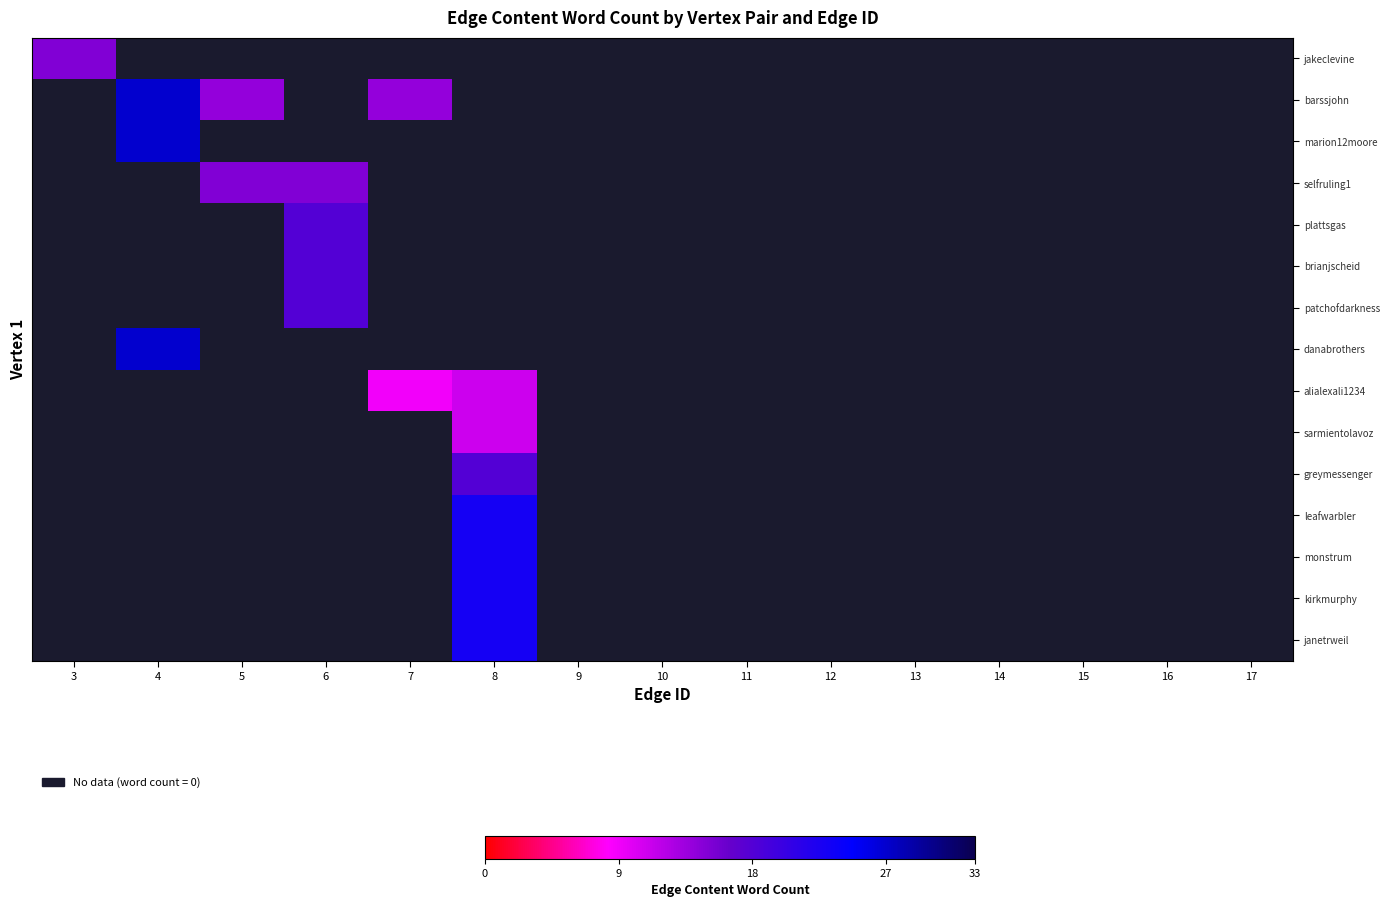

How many categories are shown in the chart?

15